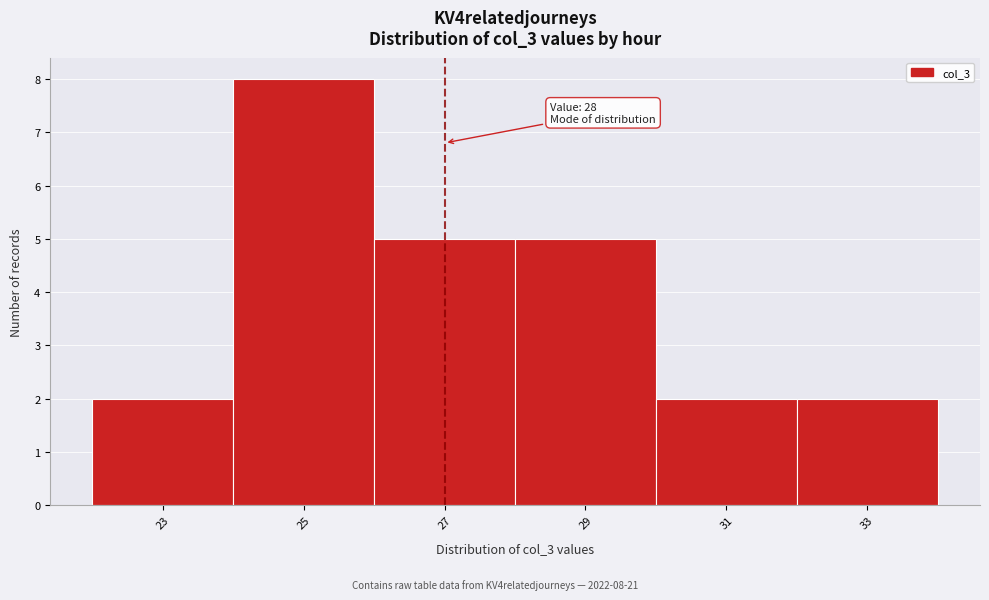

Reading right to left, what are all the values shown in this chart?

33=2	31=2	29=5	27=5	25=8	23=2